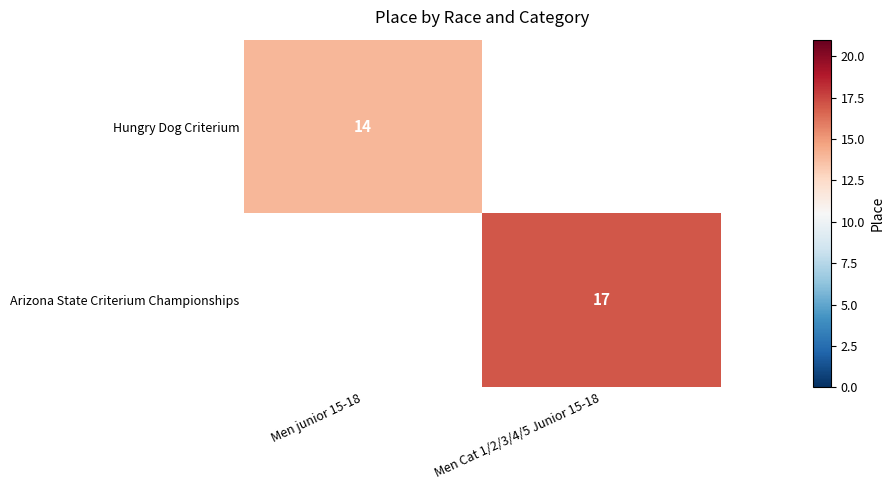

Count the number of categories in the chart.

2